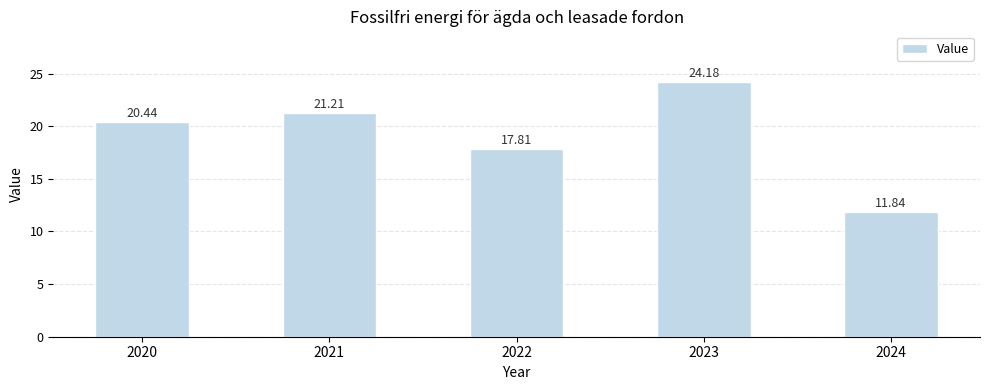

What is the sum of all values?

95.5